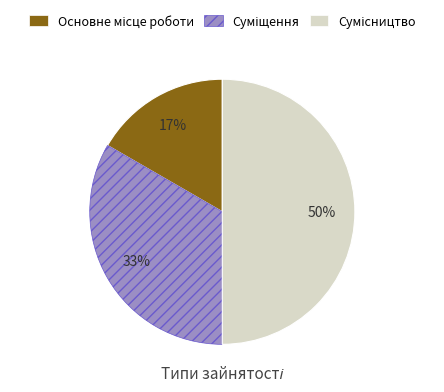

To the nearest percent, what is the average slice percentage?

33%